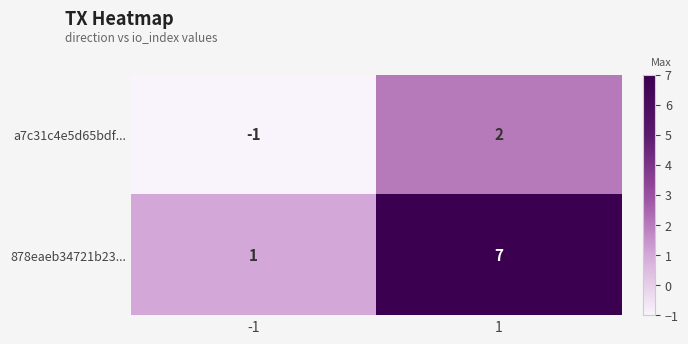

What is the maximum value shown in the chart?

7